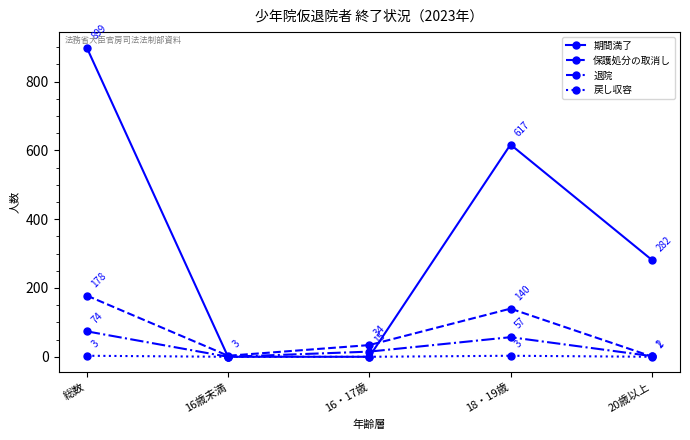

What is the total value across all series at 総数?

1154